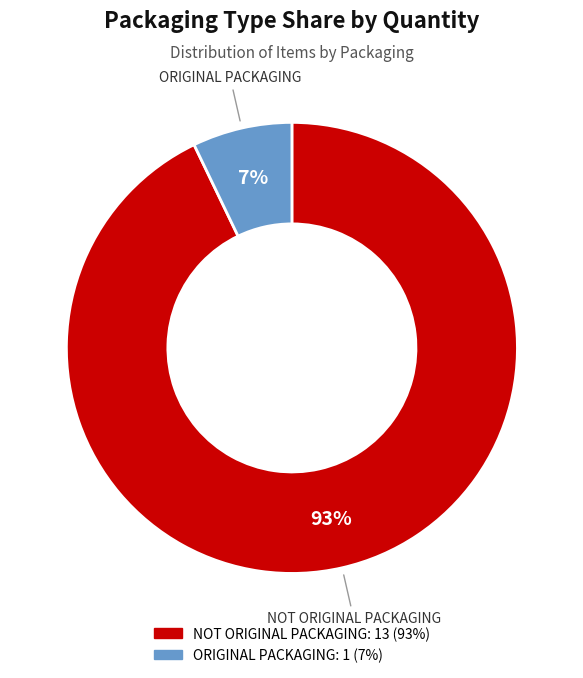

To the nearest percent, what is the difference between the NOT ORIGINAL PACKAGING and ORIGINAL PACKAGING slice percentages?

86%